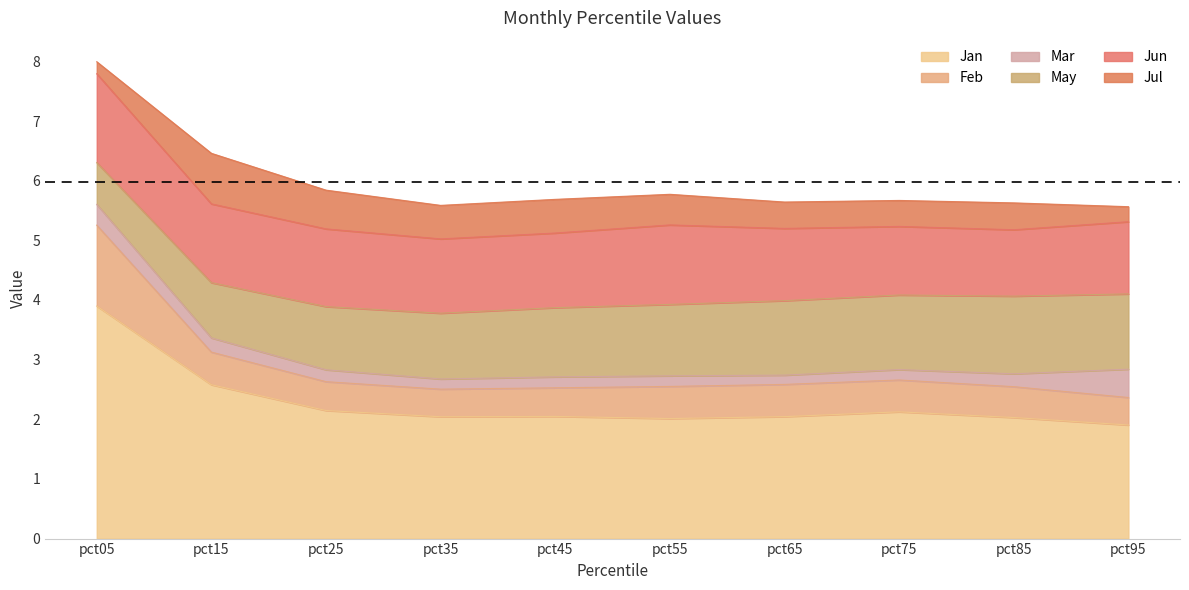

Read the Feb value at pct55.

0.5